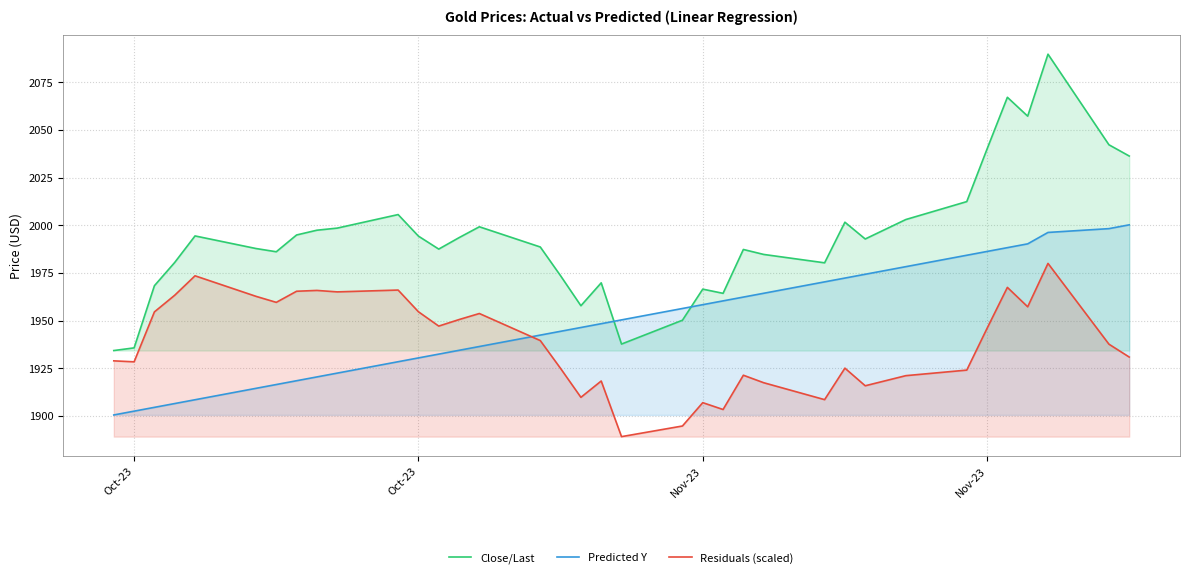

How many intersections are there between Residuals (scaled) and Predicted Y?

1